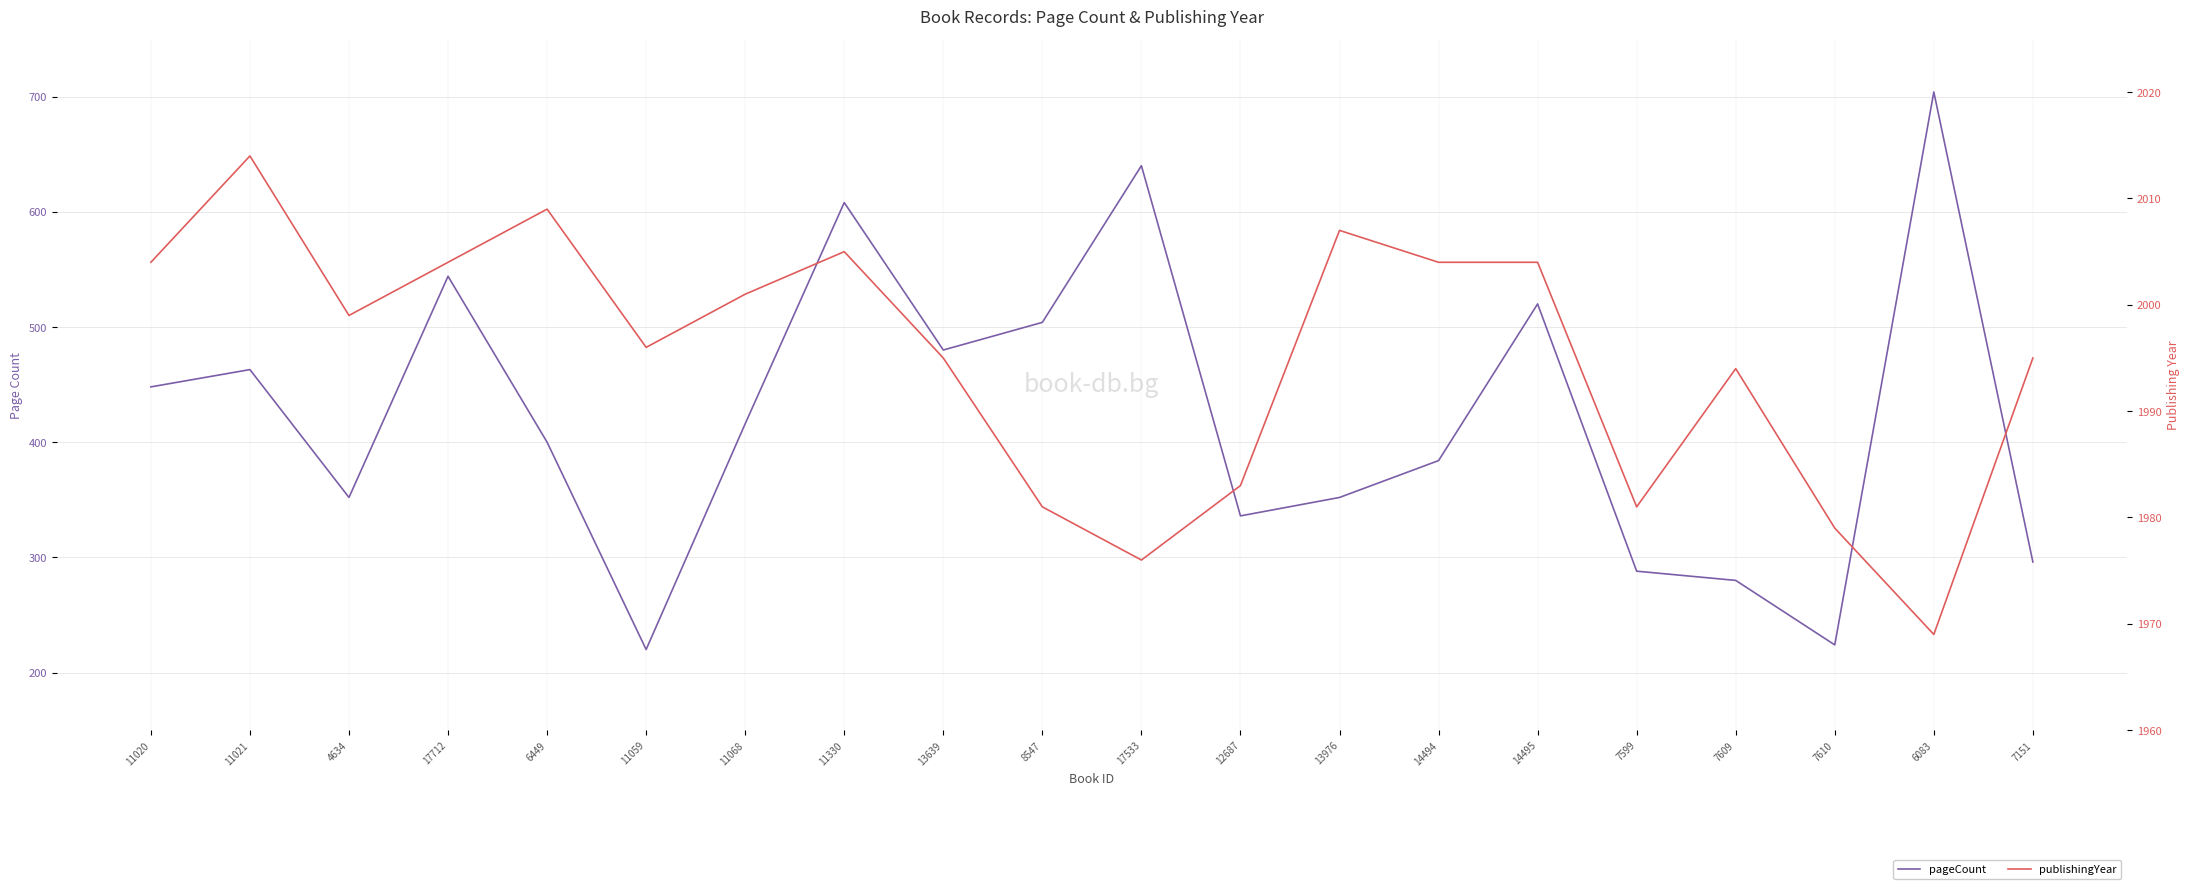

What is the value of the pageCount point at the 8th from the left?

608